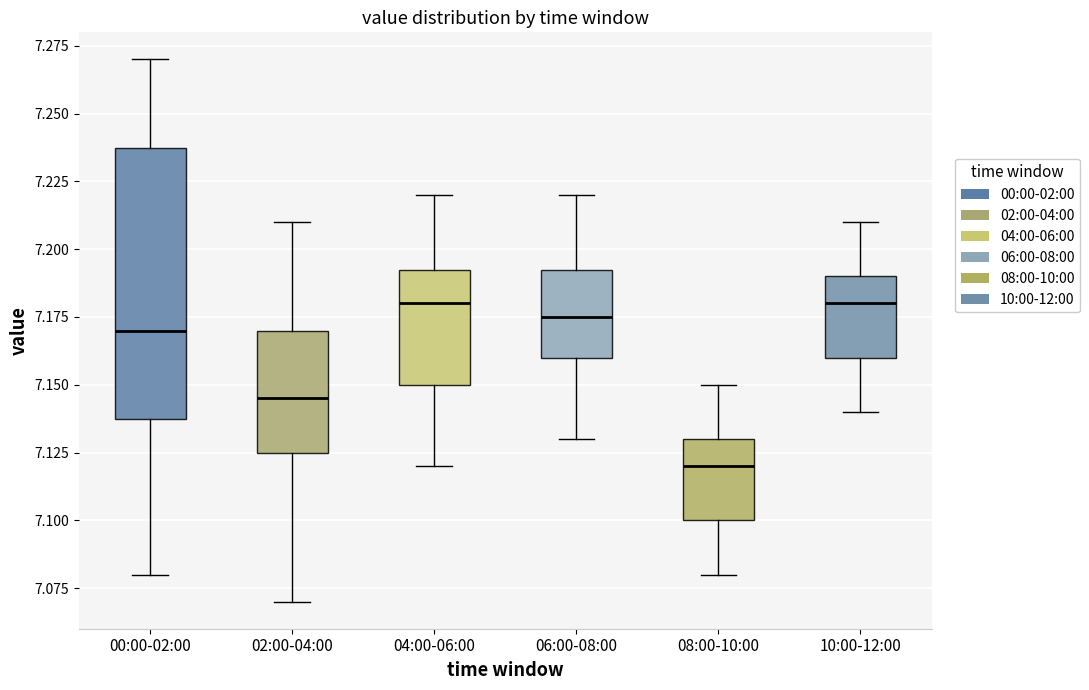

Comparing the boxes themselves (not the whiskers), which one is the tallest?

00:00-02:00